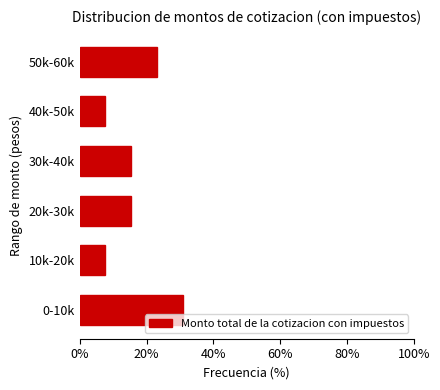

Reading top to bottom, what are all the values shown in this chart?

23.1	7.7	15.4	15.4	7.7	30.8